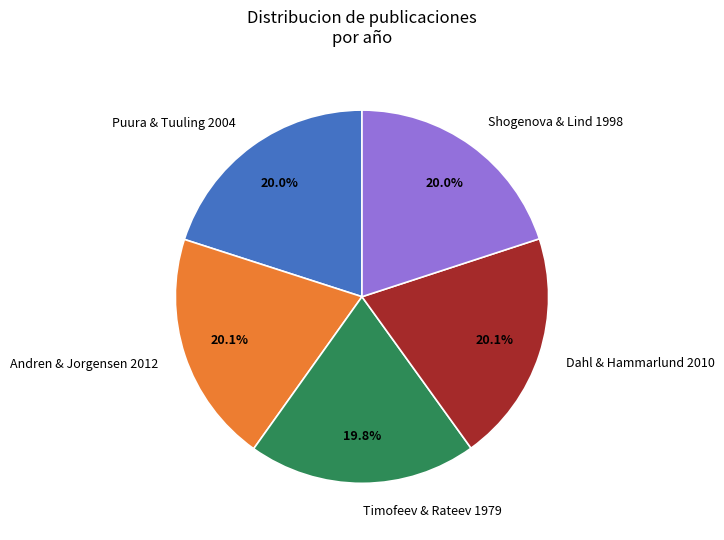

Approximately how many times larger is the value at Timofeev & Rateev 1979 compared to Shogenova & Lind 1998?

1.0